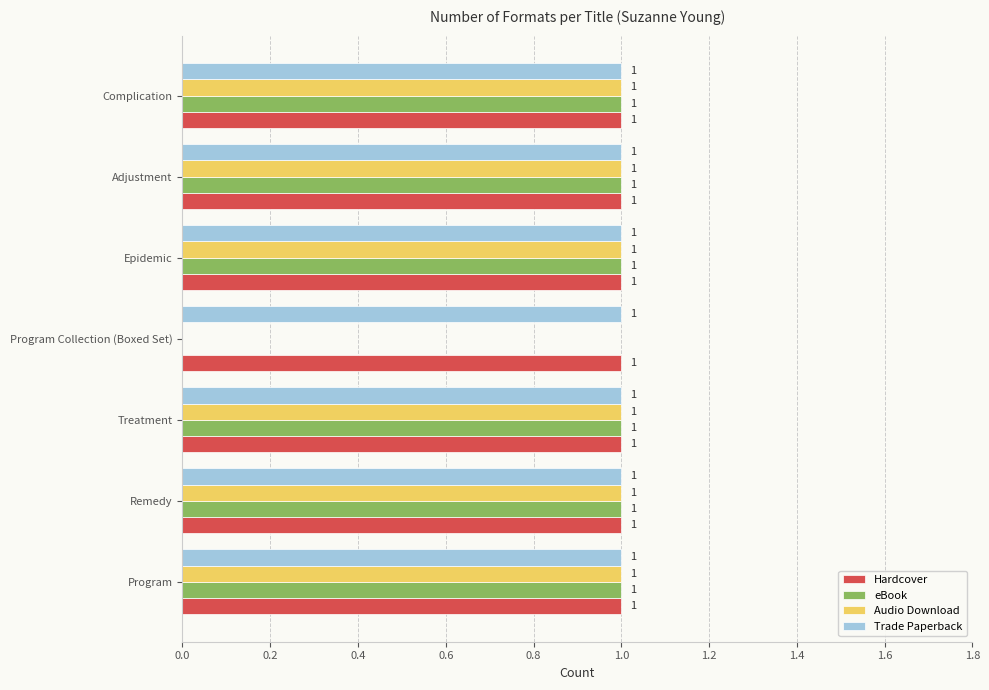

What is the total value across all series at Program?

4